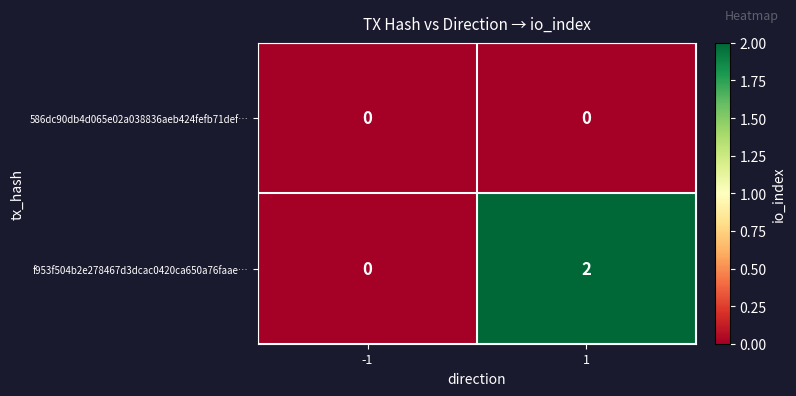

Is it true that f953f504b2e278467d3dcac0420ca650a76faae… equals 3 at 1?

False